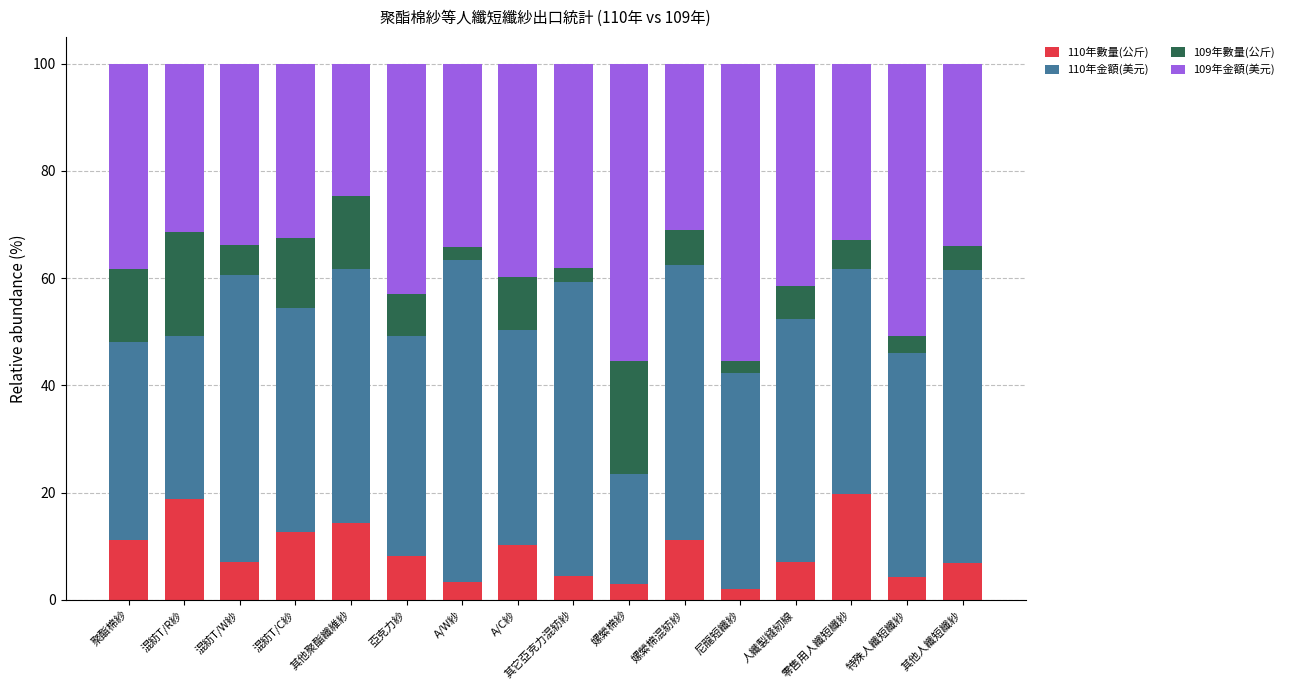

Read the 110年數量(公斤) value at 混紡T/W紗.

7.0